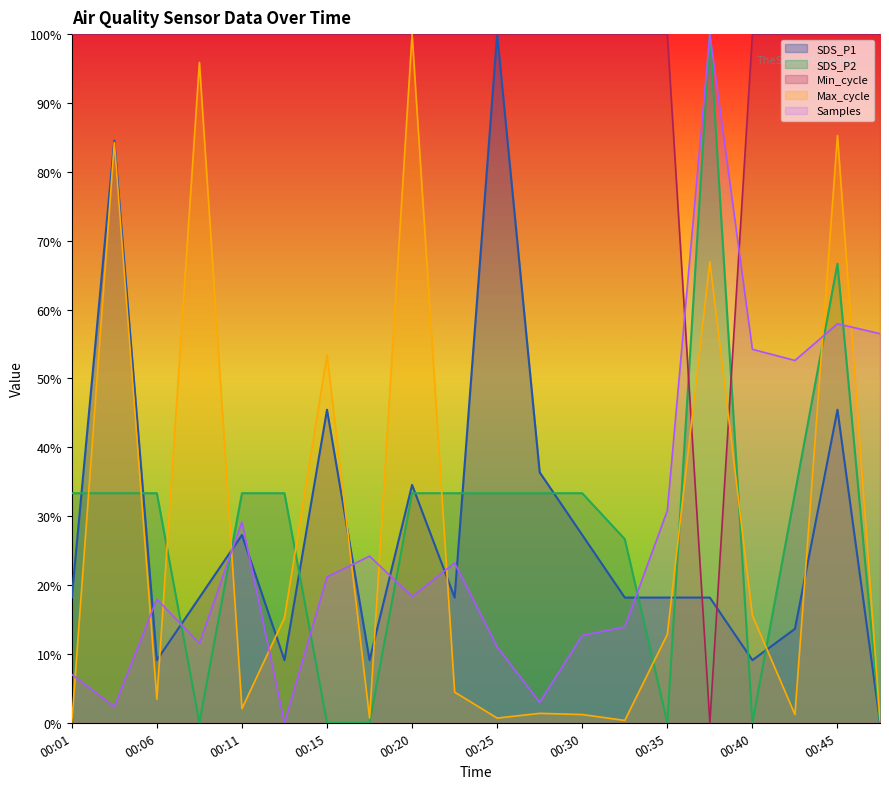

Rank the categories by Samples value from lowest to highest.

00:13, 00:03, 00:28, 00:01, 00:25, 00:08, 00:30, 00:33, 00:06, 00:20, 00:15, 00:23, 00:18, 00:11, 00:35, 00:43, 00:40, 00:47, 00:45, 00:38